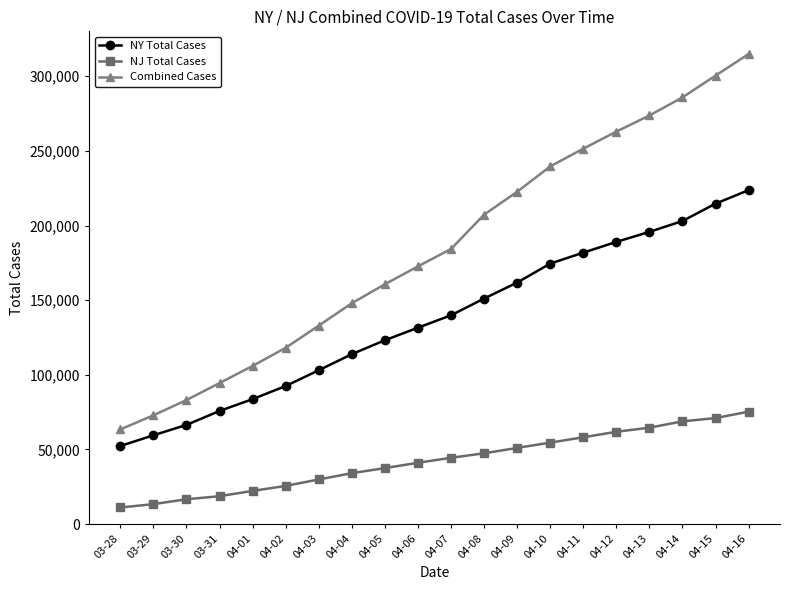

How many categories are shown in the chart?

20